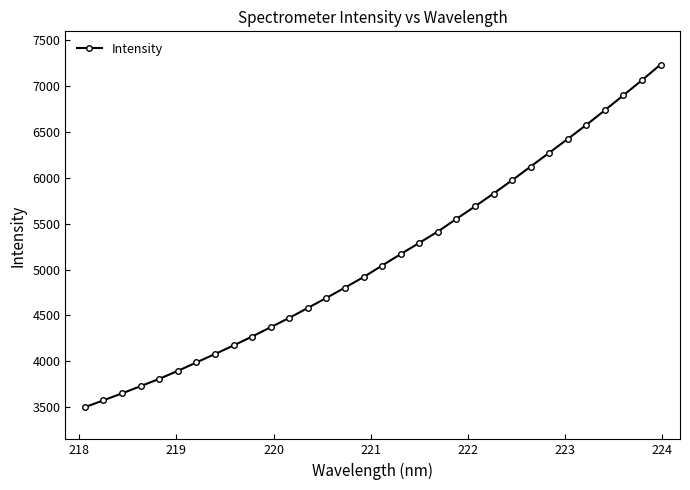

What is the difference between the maximum and second lowest values?

3658.2